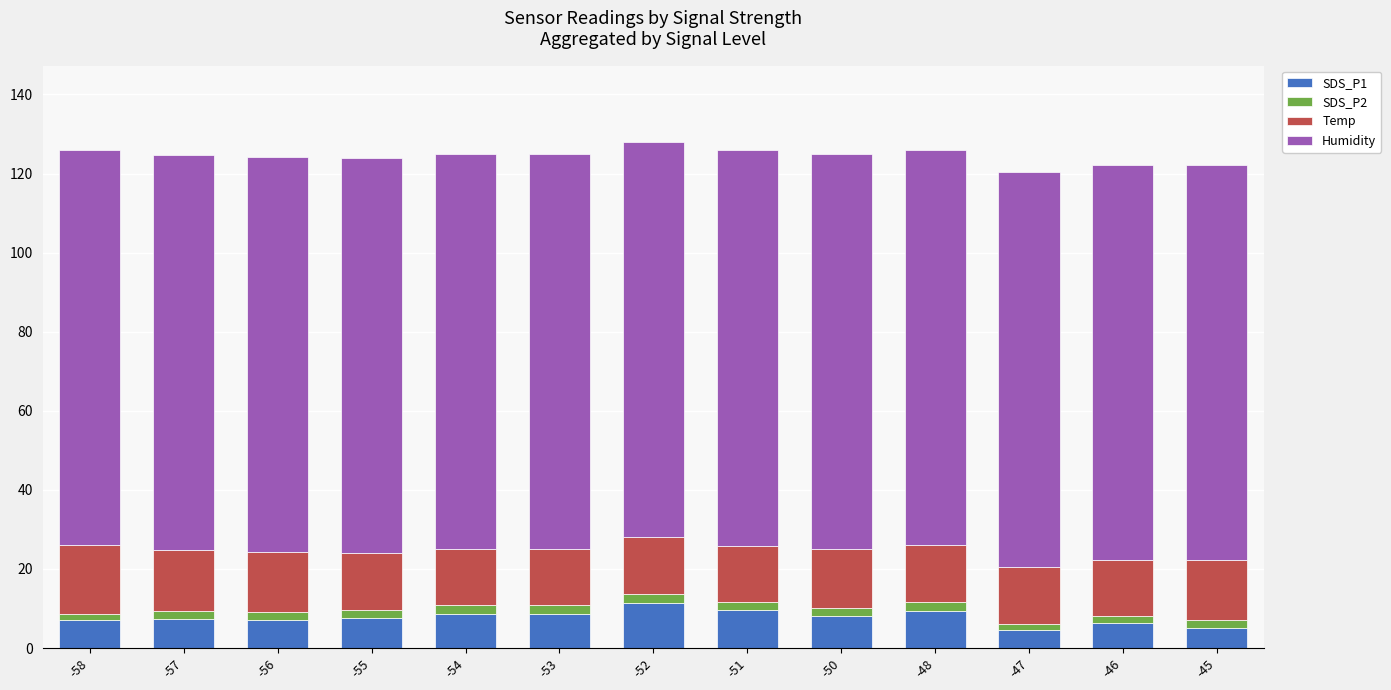

Are the bars horizontal?

No